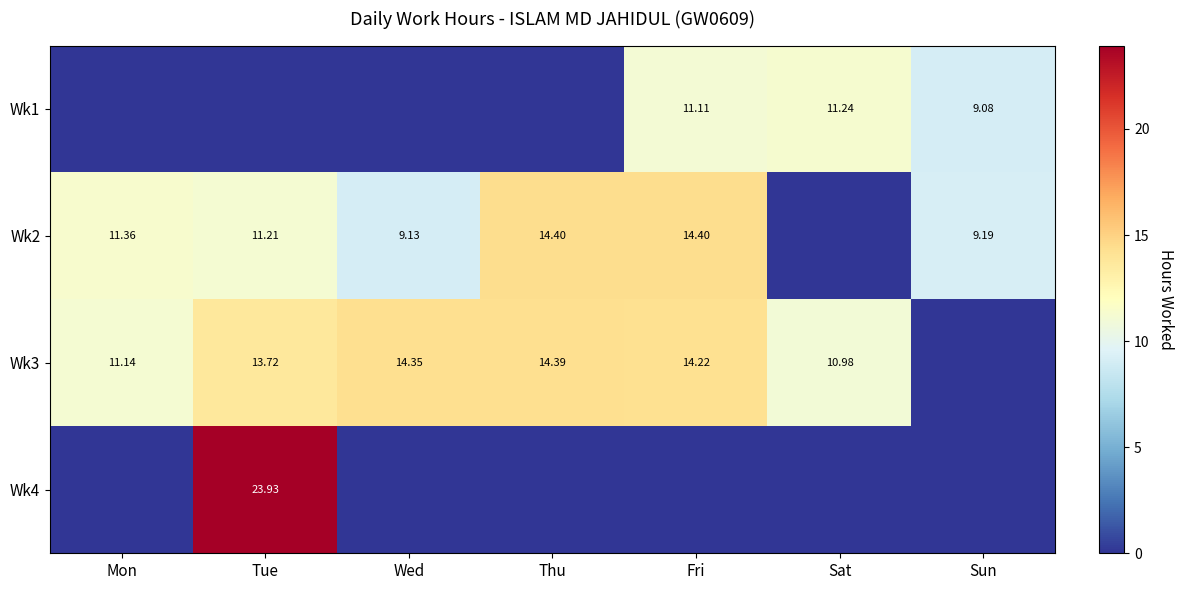

The Wk4 series shows 16.2 at Sun. True or false?

False